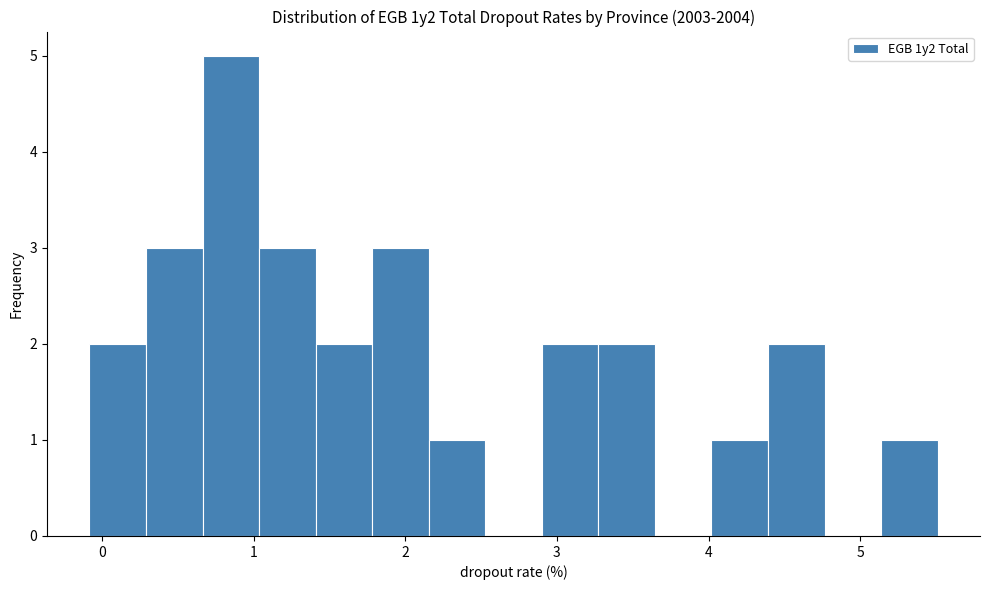

Read against the x-axis, roughly where is the centre of the tallest bar?

0.9